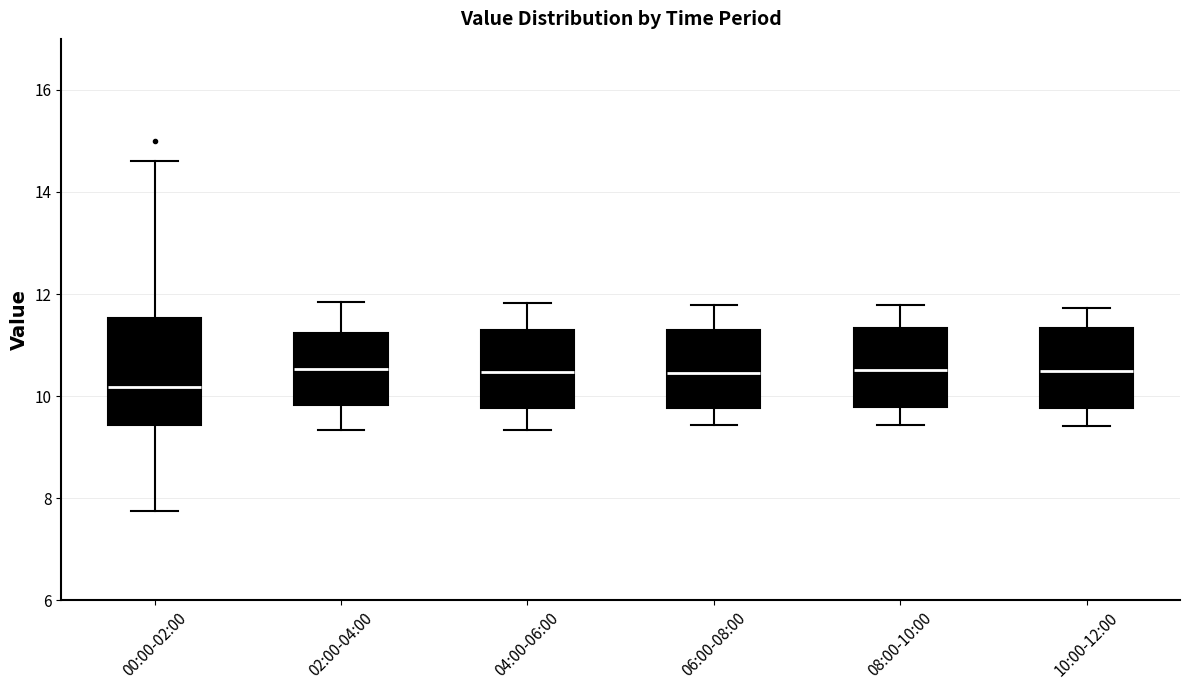

Comparing the boxes themselves (not the whiskers), which one is the tallest?

00:00-02:00